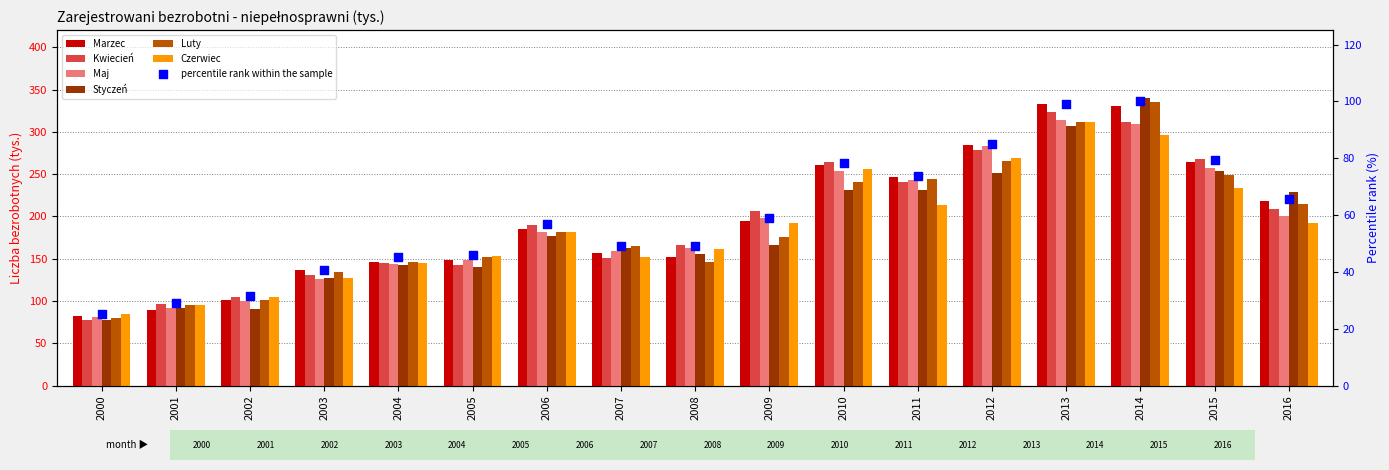

At which category is the sum across all series the highest?

2014